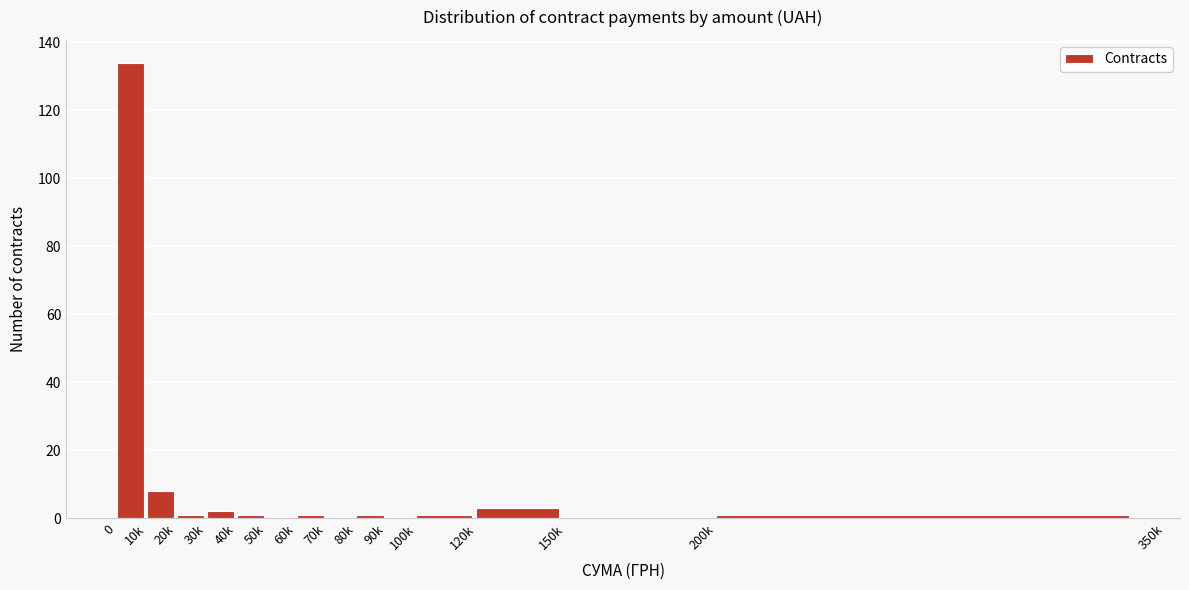

Reading right to left, extract all data points from this chart.

200k=1	150k=0	120k=3	100k=1	90k=0	80k=1	70k=0	60k=1	50k=0	40k=1	30k=2	20k=1	10k=8	0=134